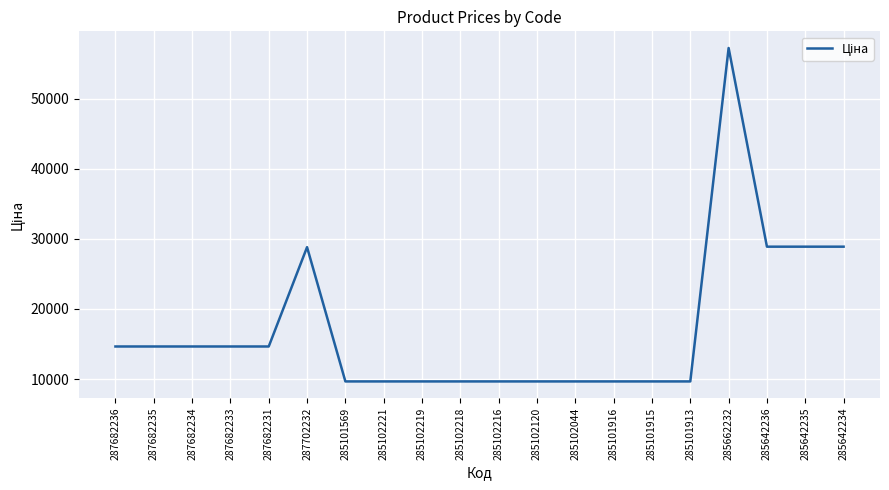

Where does the data first go above 14649?

287682236